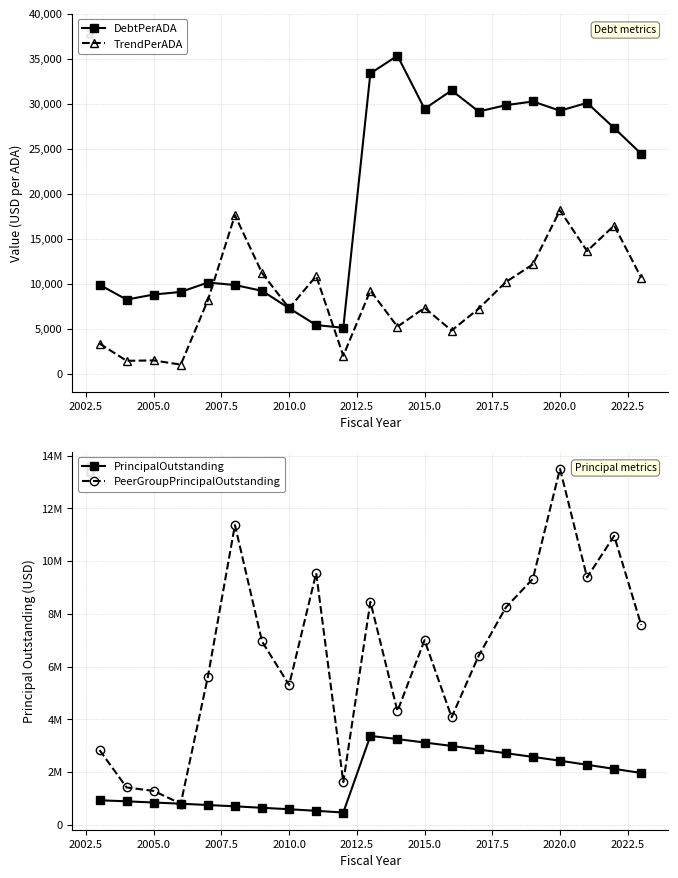

True or false: DebtPerADA has more than 0 interior local peaks.

True